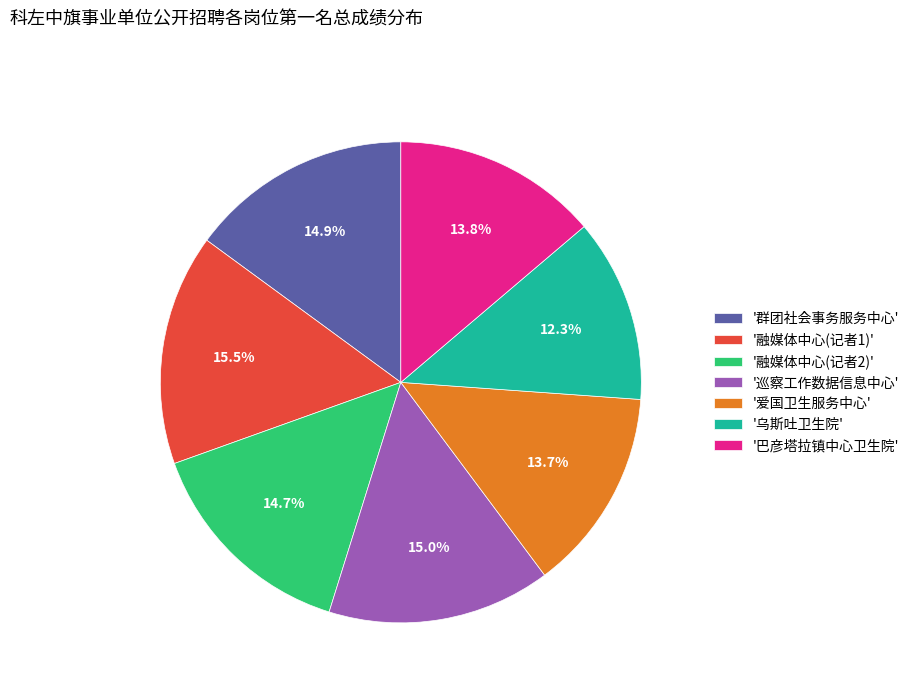

Does '巡察工作数据信息中心' represent more than half of the total?

No